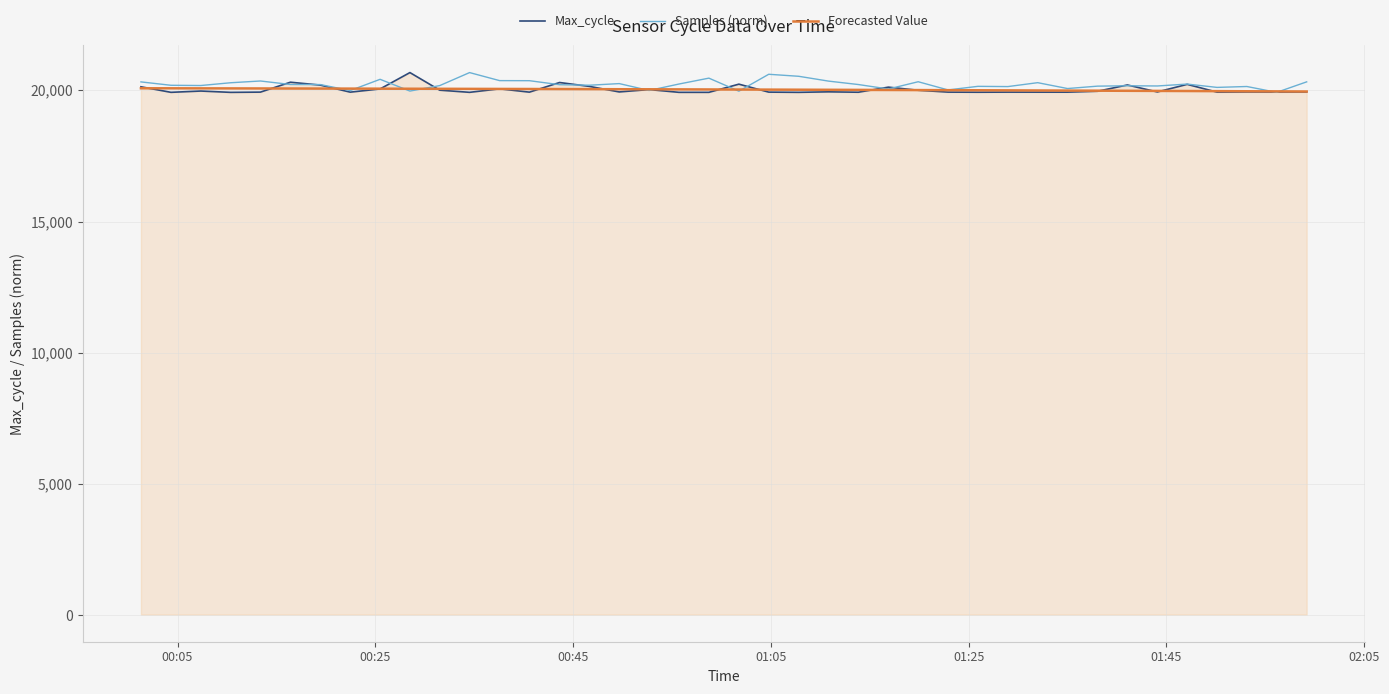

What is the maximum value for Samples (norm)?

20672.0